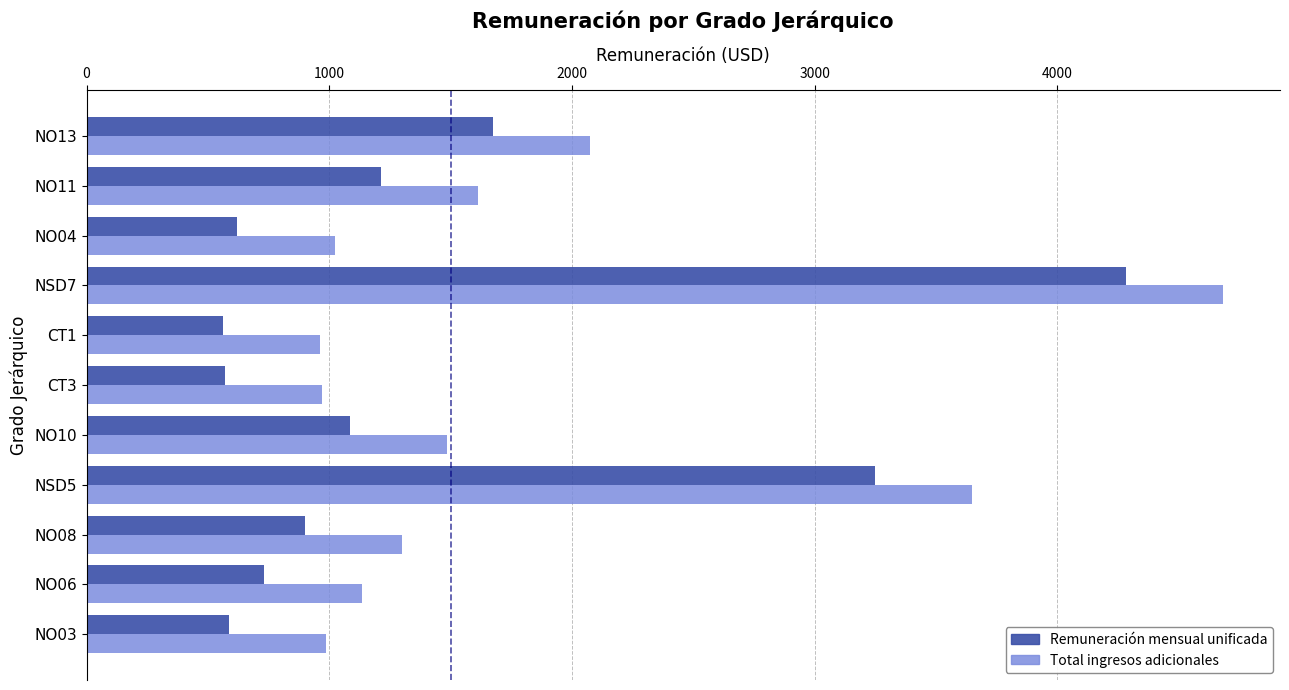

What is the difference between the second highest and minimum values in the Total ingresos adicionales series?

2686